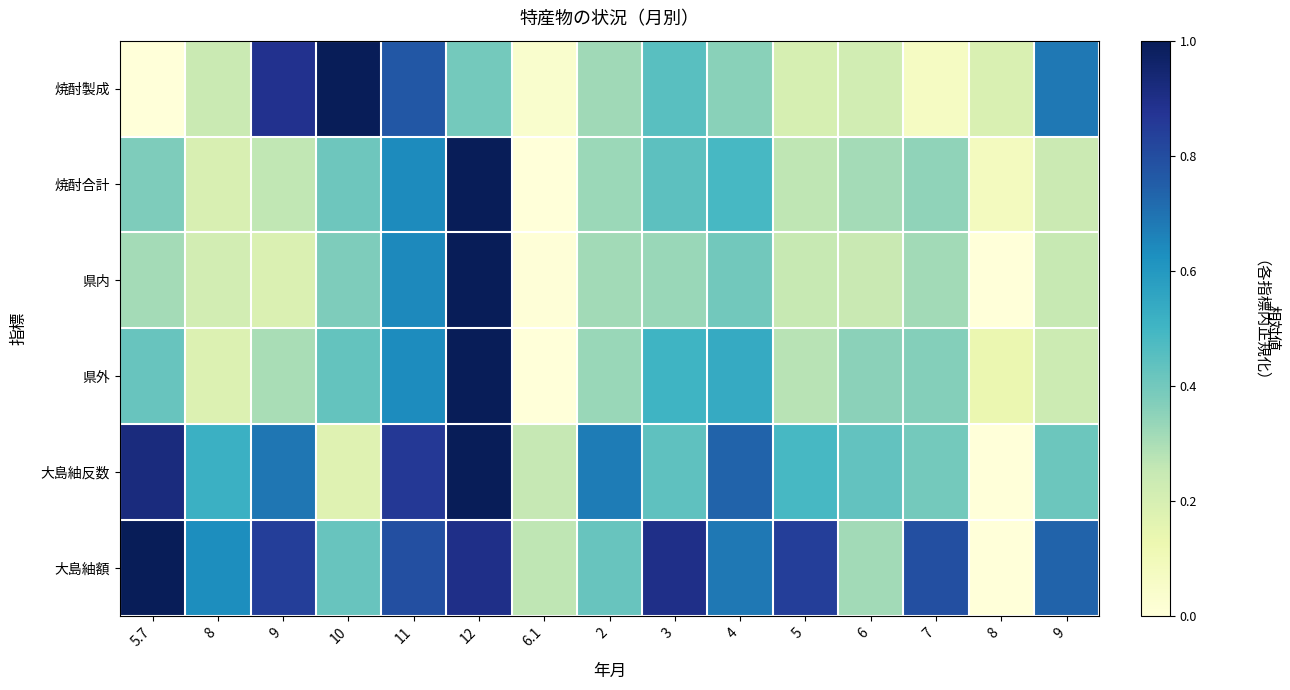

Reading left to right, list all the values displayed in this chart.

焼酎製成: 5.7=0.0	8=0.2	9=0.9	10=1.0	11=0.8	12=0.4	6.1=0.0	2=0.3	3=0.5	4=0.4	5=0.2	6=0.2	7=0.1	8=0.2	9=0.7
焼酎合計: 5.7=0.4	8=0.2	9=0.3	10=0.4	11=0.6	12=1.0	6.1=0.0	2=0.3	3=0.4	4=0.5	5=0.3	6=0.3	7=0.3	8=0.1	9=0.2
県内: 5.7=0.3	8=0.2	9=0.2	10=0.4	11=0.6	12=1.0	6.1=0.0	2=0.3	3=0.3	4=0.4	5=0.2	6=0.2	7=0.3	8=0.0	9=0.2
県外: 5.7=0.4	8=0.2	9=0.3	10=0.4	11=0.6	12=1.0	6.1=0.0	2=0.3	3=0.5	4=0.5	5=0.3	6=0.4	7=0.4	8=0.1	9=0.2
大島紬反数: 5.7=0.9	8=0.5	9=0.7	10=0.2	11=0.9	12=1.0	6.1=0.3	2=0.7	3=0.4	4=0.7	5=0.5	6=0.4	7=0.4	8=0.0	9=0.4
大島紬額: 5.7=1.0	8=0.6	9=0.8	10=0.4	11=0.8	12=0.9	6.1=0.3	2=0.4	3=0.9	4=0.7	5=0.8	6=0.3	7=0.8	8=0.0	9=0.7